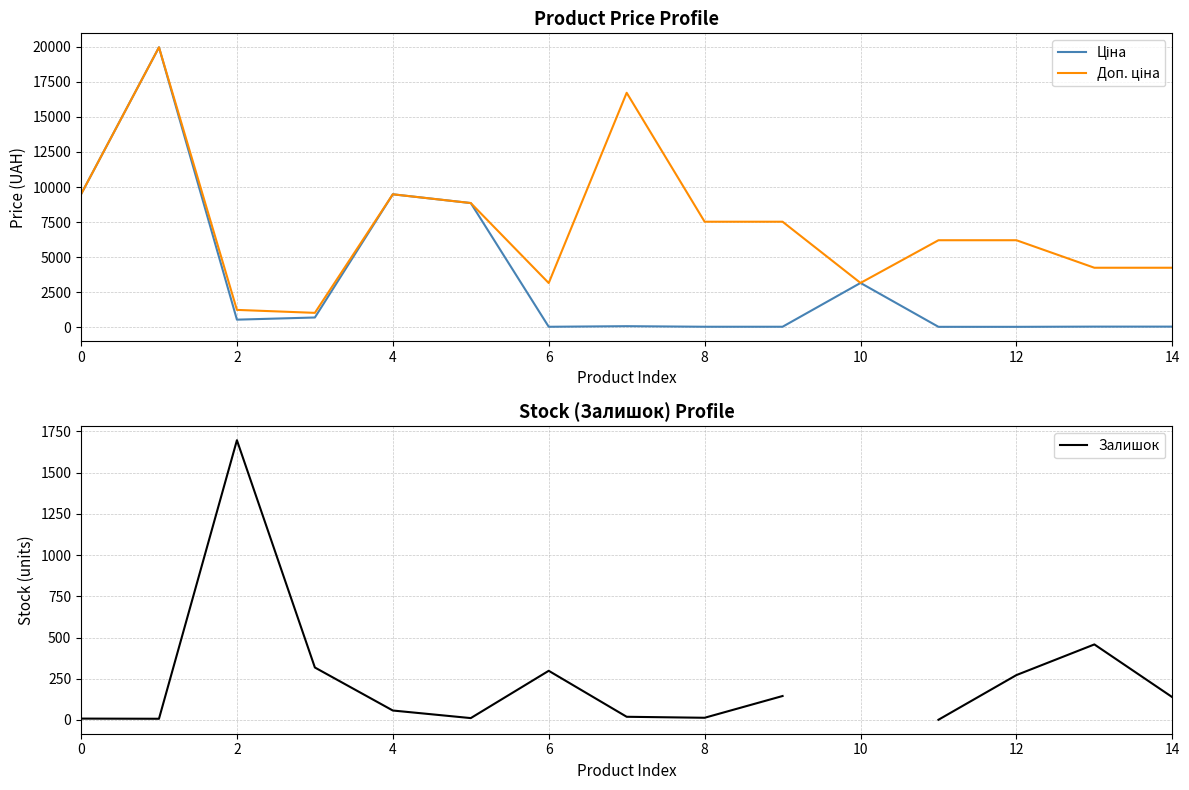

What is the difference between the maximum and minimum values in the Залишок series?

1696.0